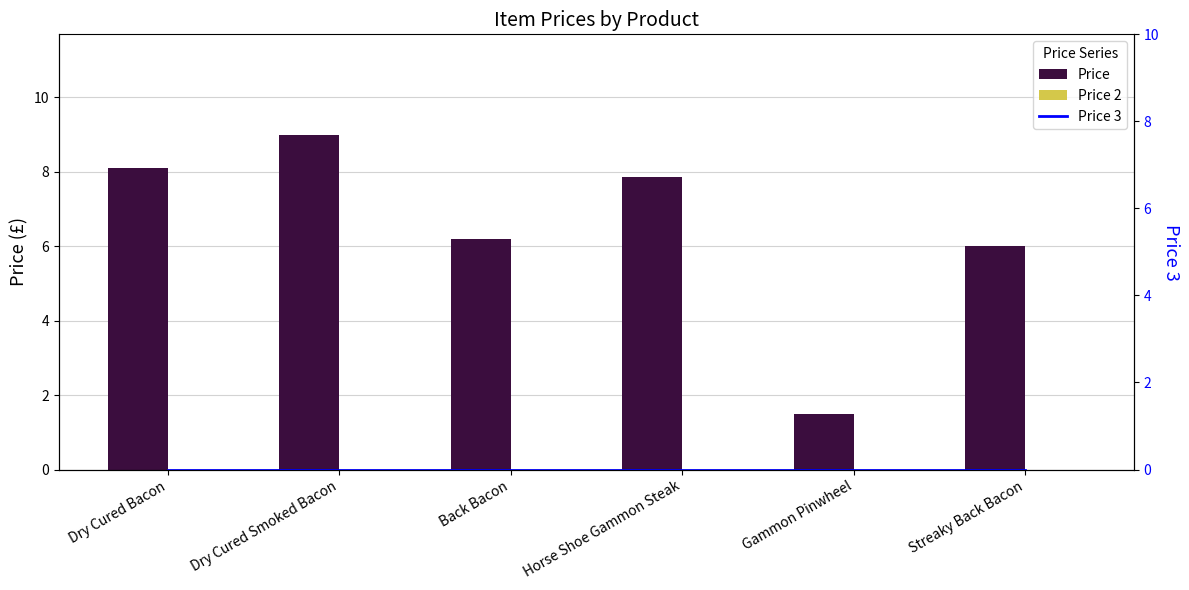

Reading left to right, transcribe all the data shown in this chart.

Price: 8.1	9.0	6.2	7.8	1.5	6.0
Price 2: 0.0	0.0	0.0	0.0	0.0	0.0
Price 3: 0.0	0.0	0.0	0.0	0.0	0.0